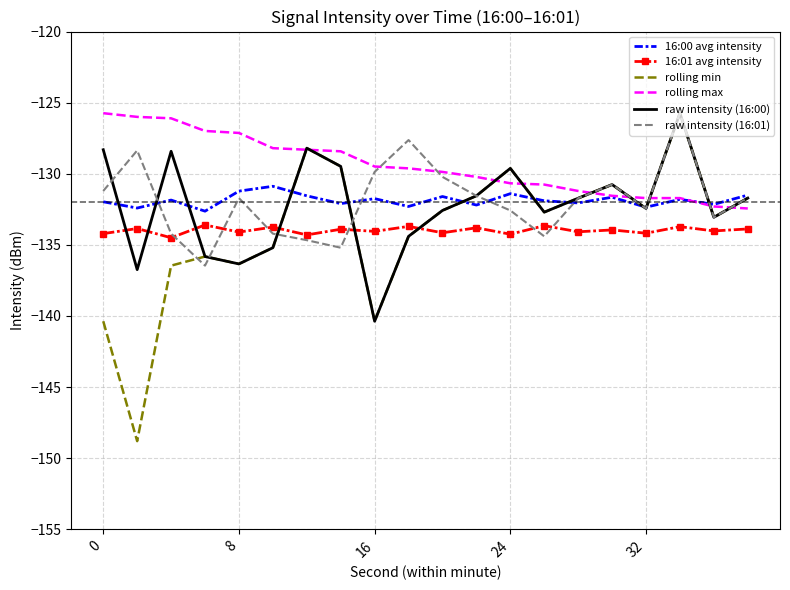

What is the greatest value displayed?

-125.7